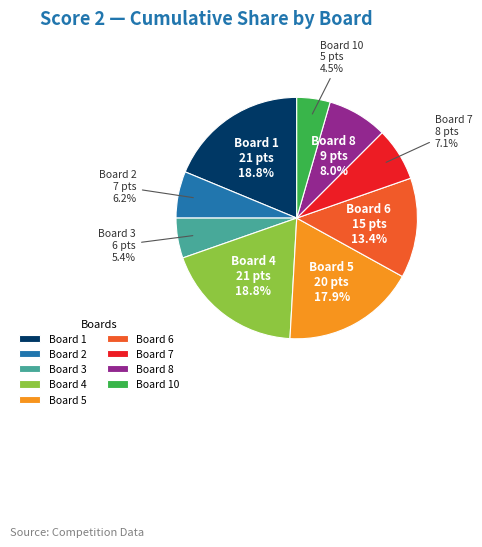

Between Board 1 and Board 2, which is larger?

Board 1